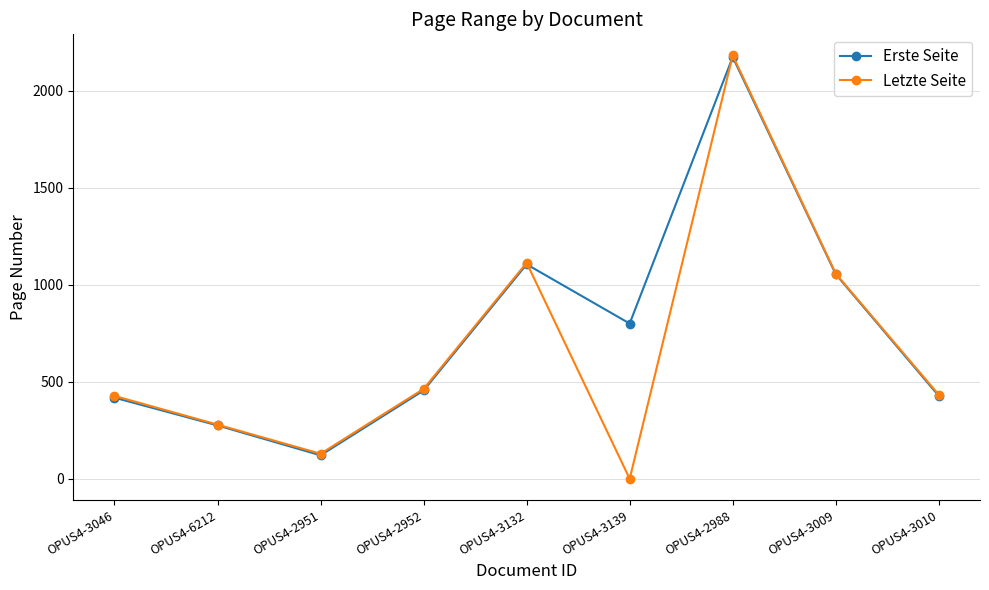

Count the number of categories in the chart.

9